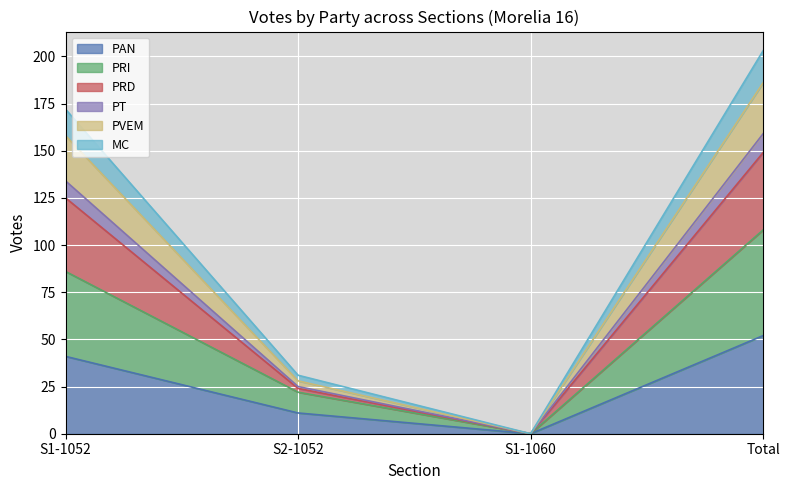

Reading left to right, what are the values for PAN?

S1-1052=41	S2-1052=11	S1-1060=0	Total=52